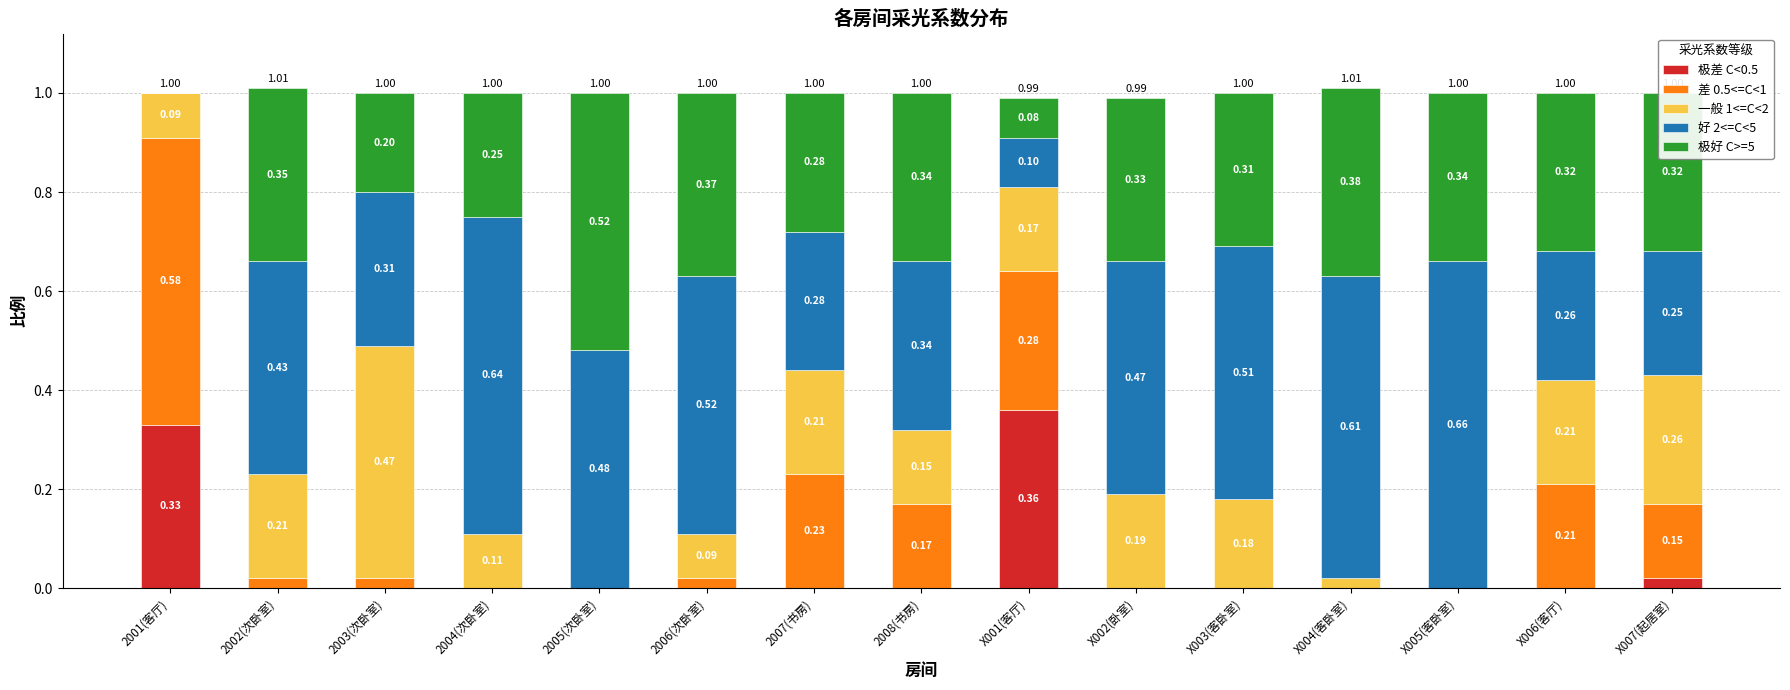

Count the 好 2<=C<5 values in the range 0 to 1.

15